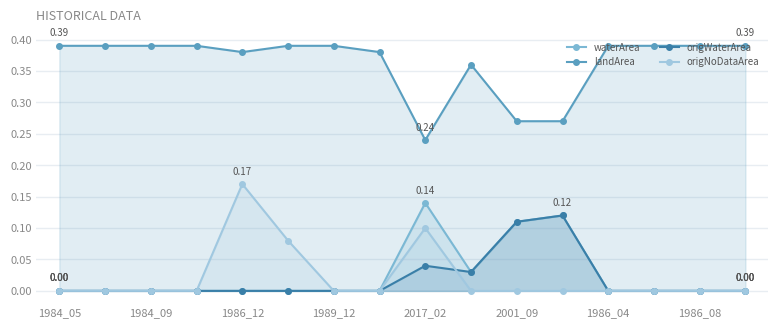

Which category has the lowest value across all series?

1984_05